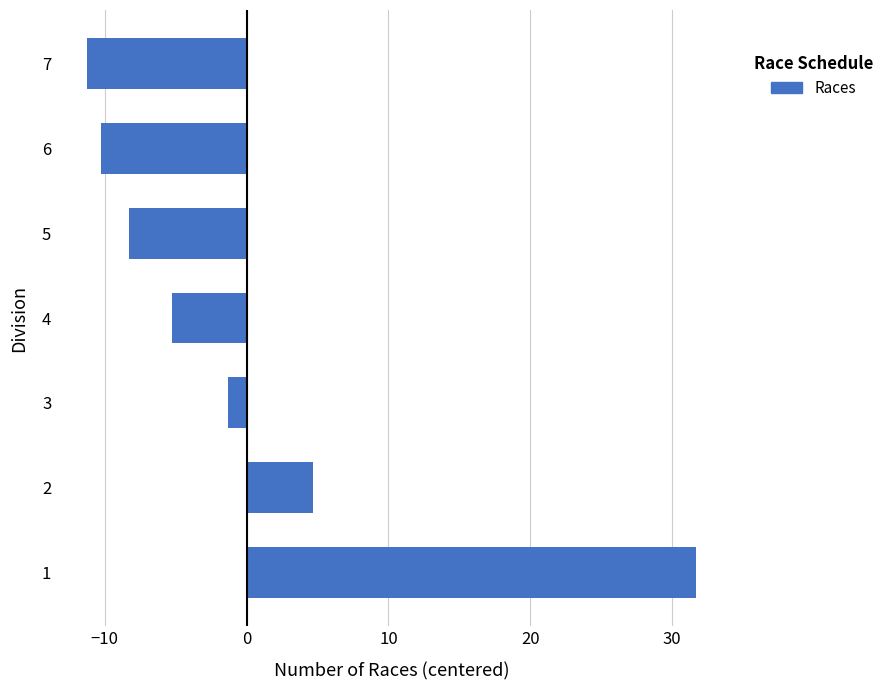

Count the number of values greater than -5.

3